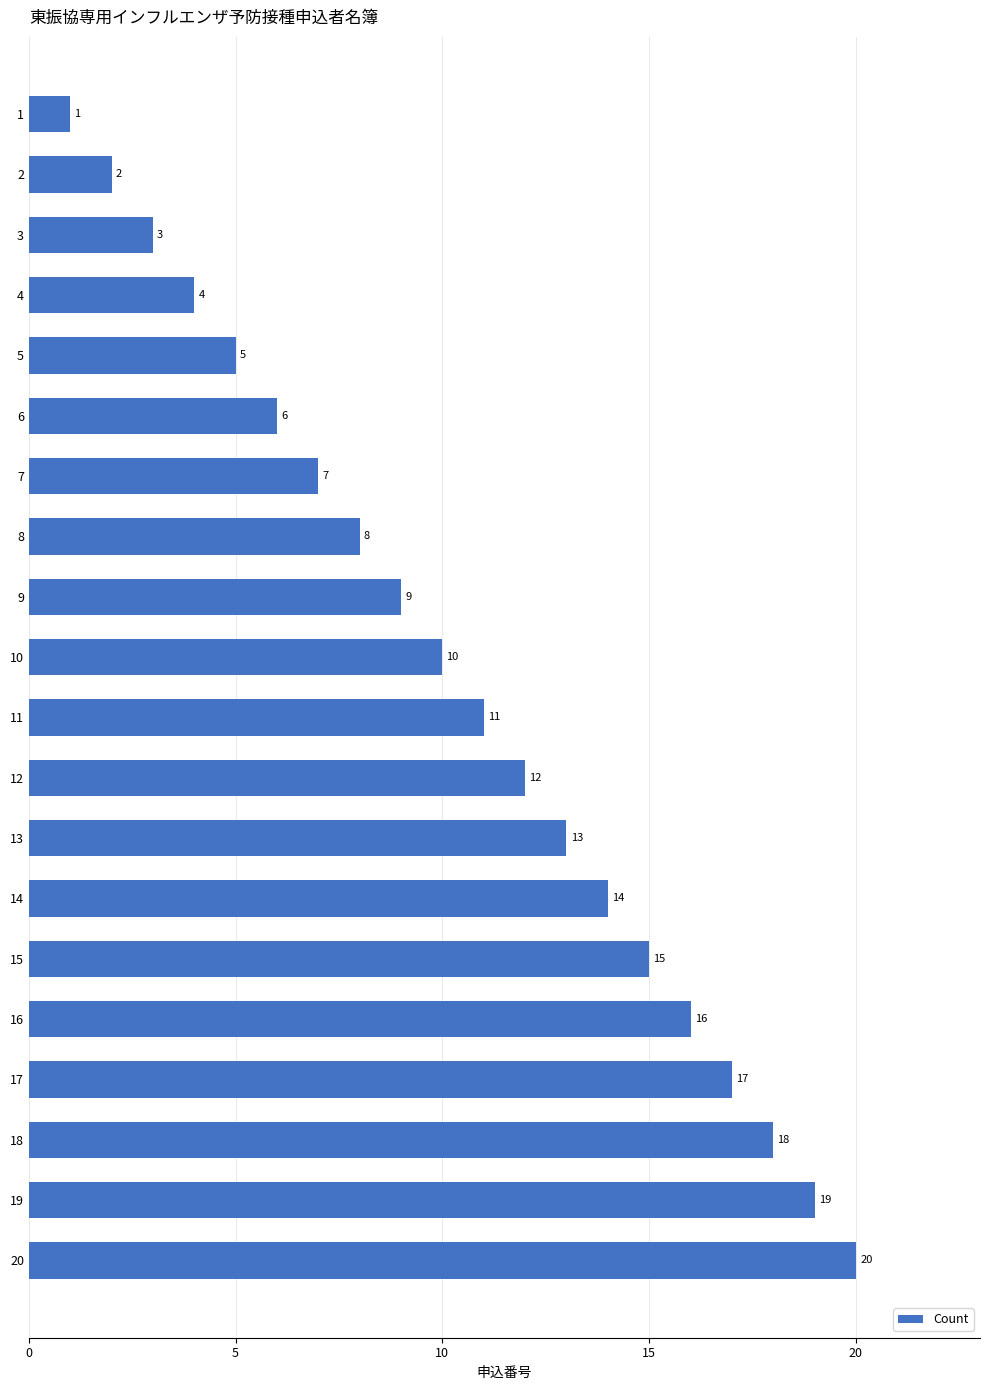

Are the bars grouped side by side (vs. stacked)?

No